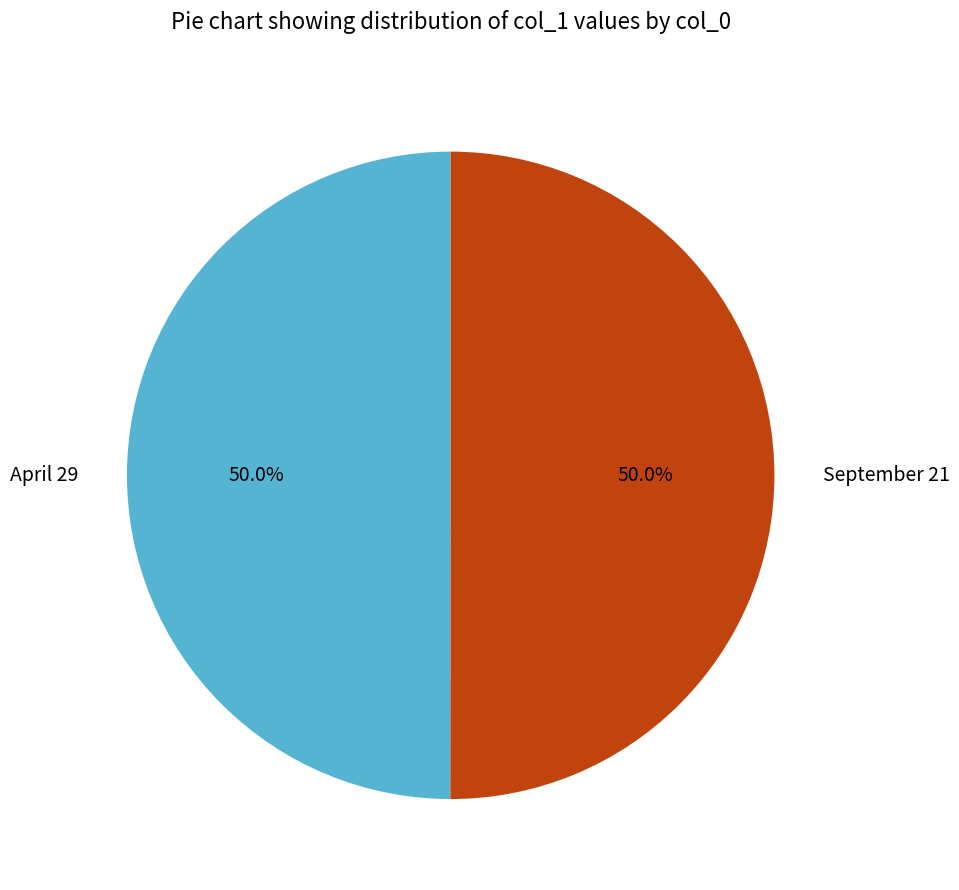

What portion of the pie excludes September 21?

50.0%